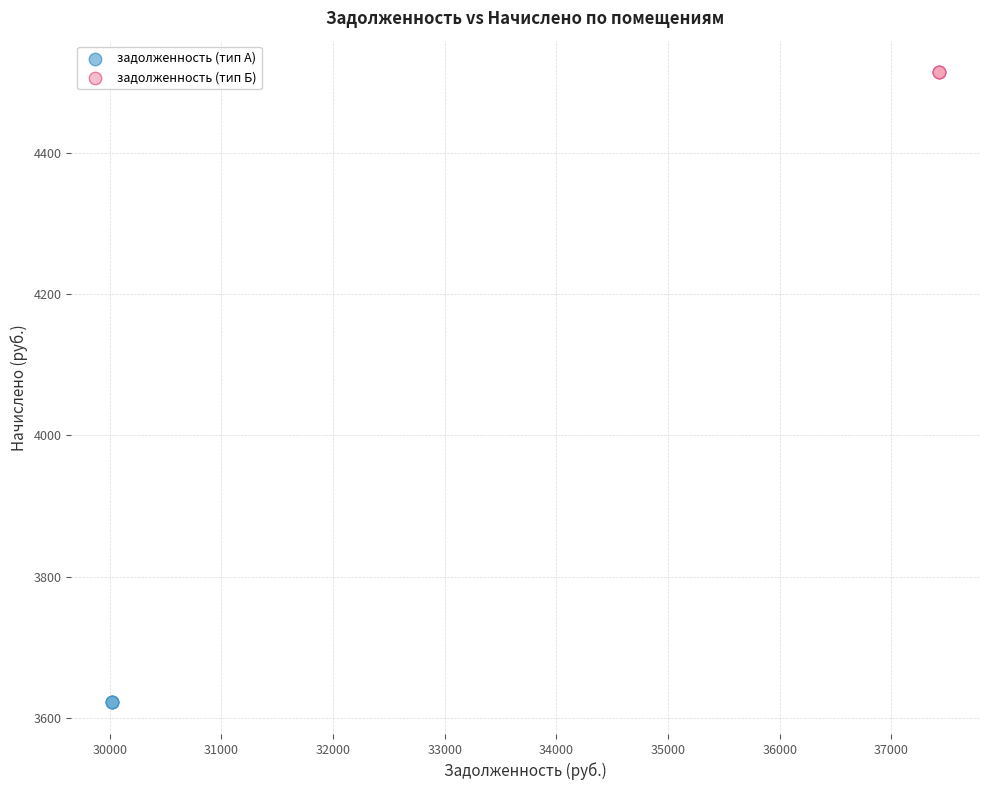

Which series contains the highest Y value?

задолженность (тип Б)